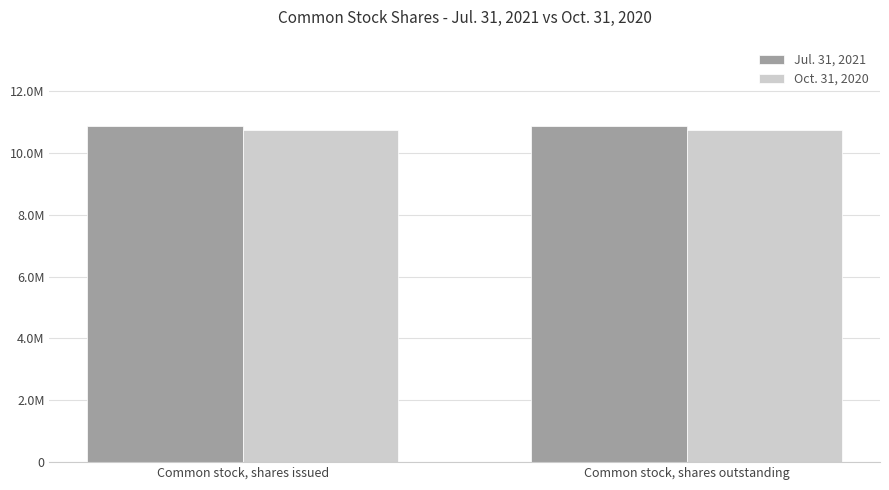

What is the label of the 2nd bar from the right?

Common stock, shares issued